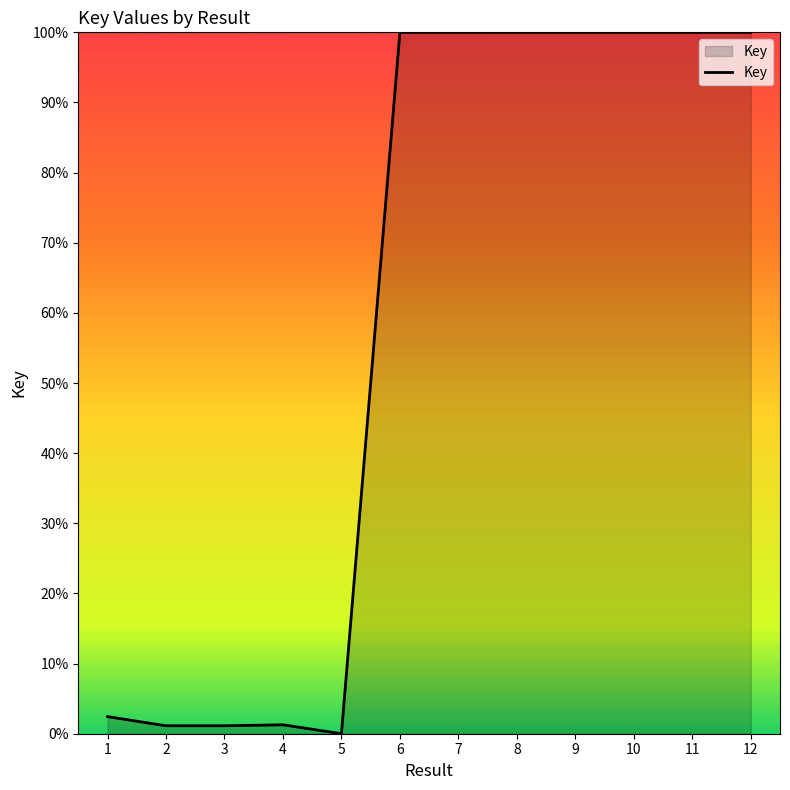

What is the maximum value shown in the chart?

100.0